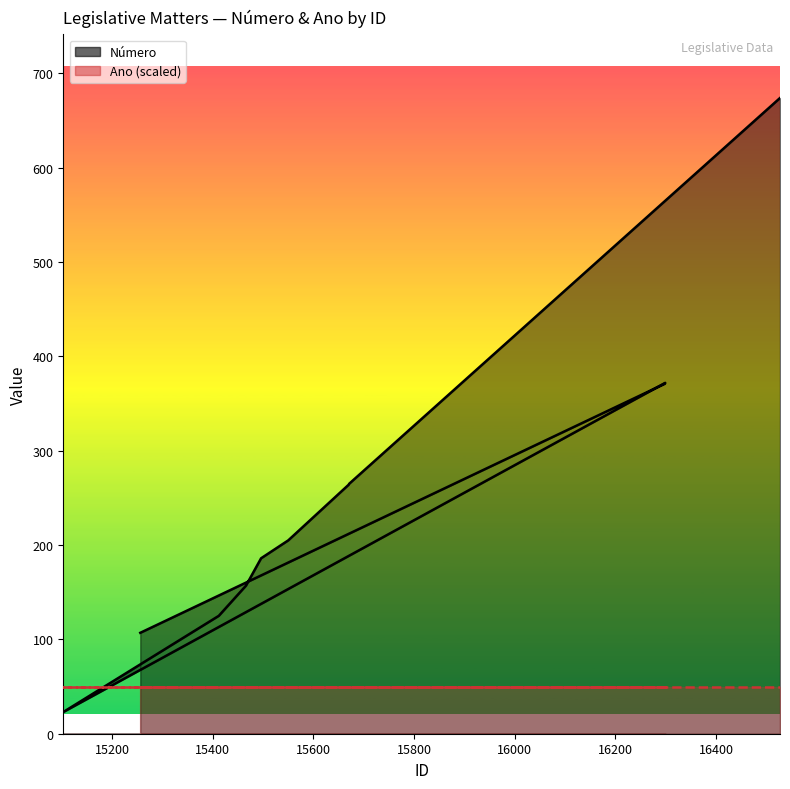

What is the difference between the values at 15103 and 15466?

134